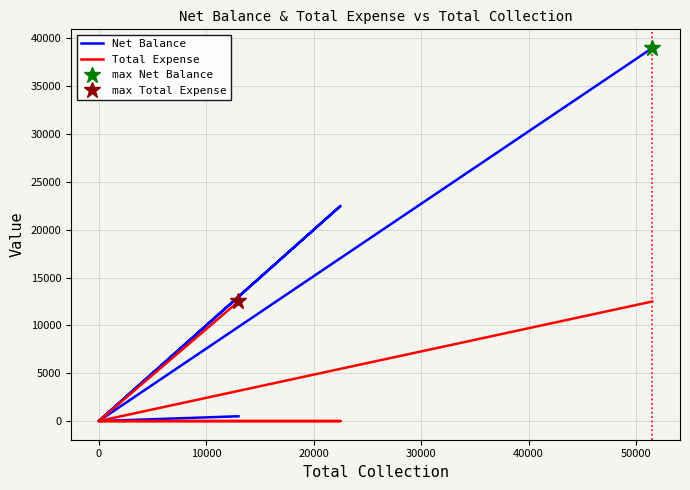

How many positive values does the Total Expense series have?

2